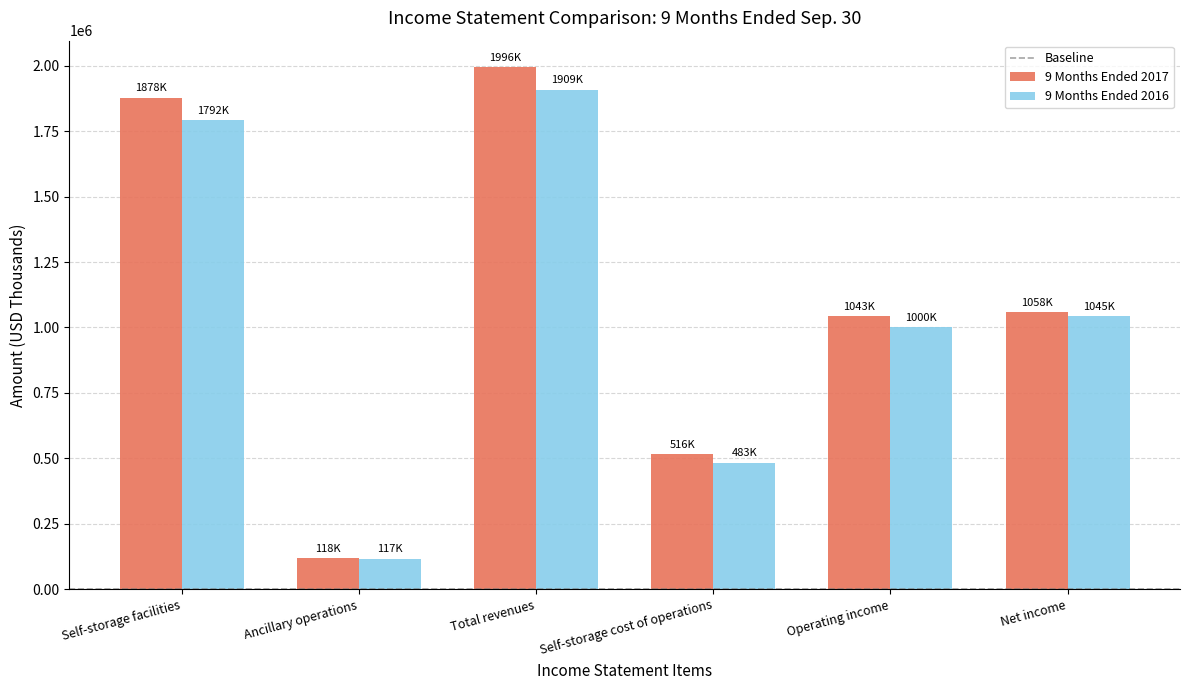

What is the value of the 9 Months Ended 2017 bar at the 6th from the left?

1057502